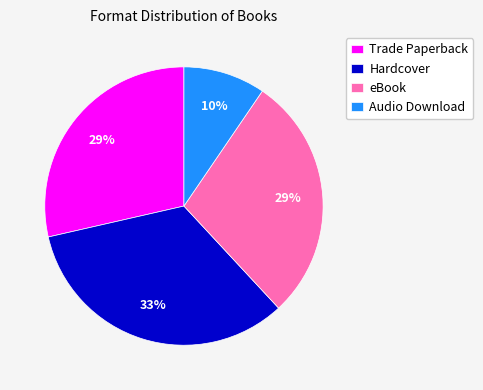

Which has a higher value, Audio Download or Hardcover?

Hardcover